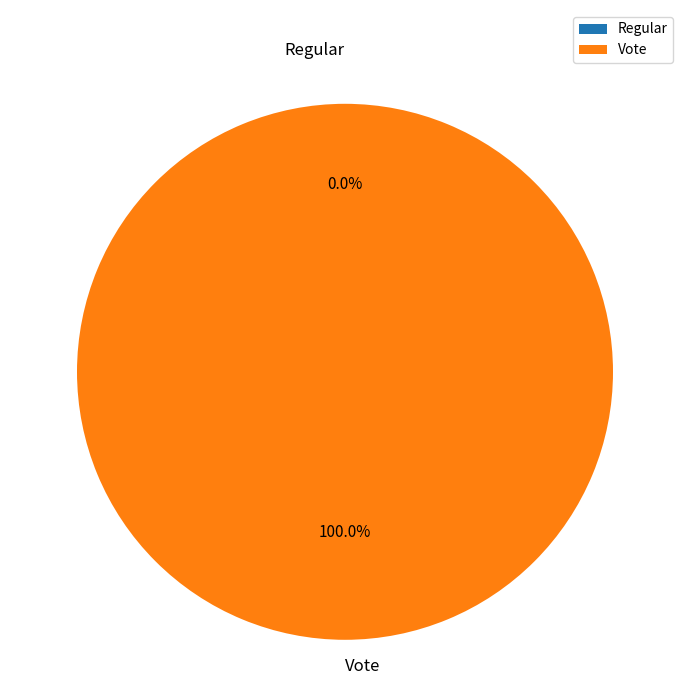

The Regular slice represents 14% of the pie. True or false?

False